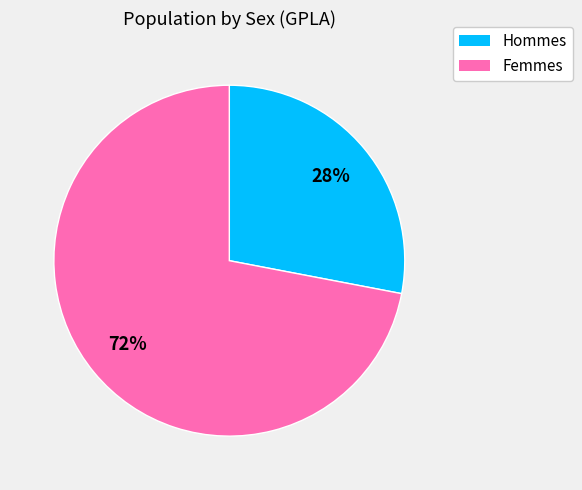

Which slice is the smallest?

Hommes